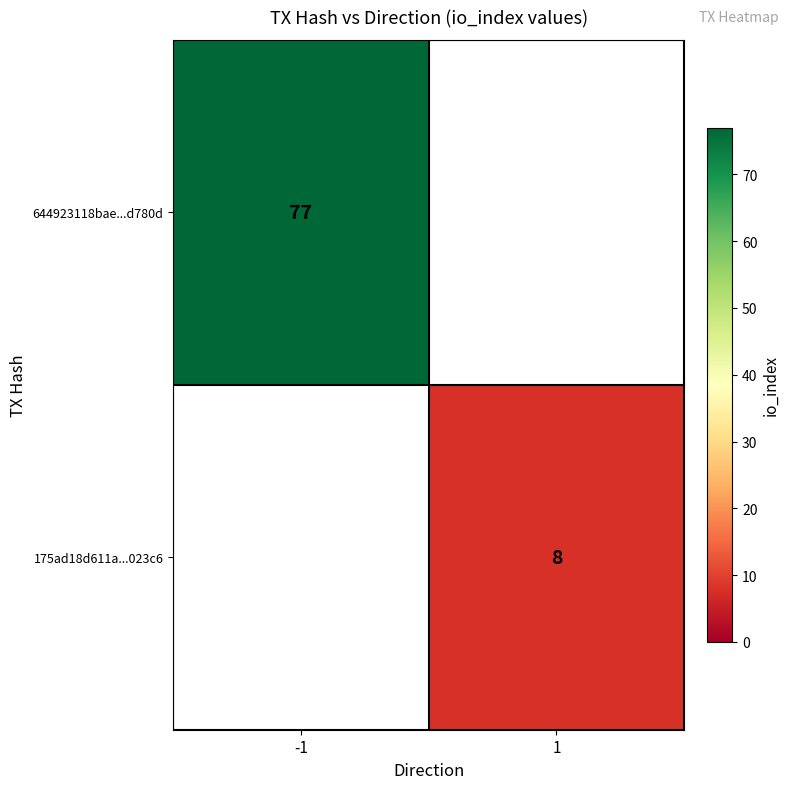

Is the value of 644923118bae...d780d at -1 greater than the value of 175ad18d611a...023c6 at 1?

Yes